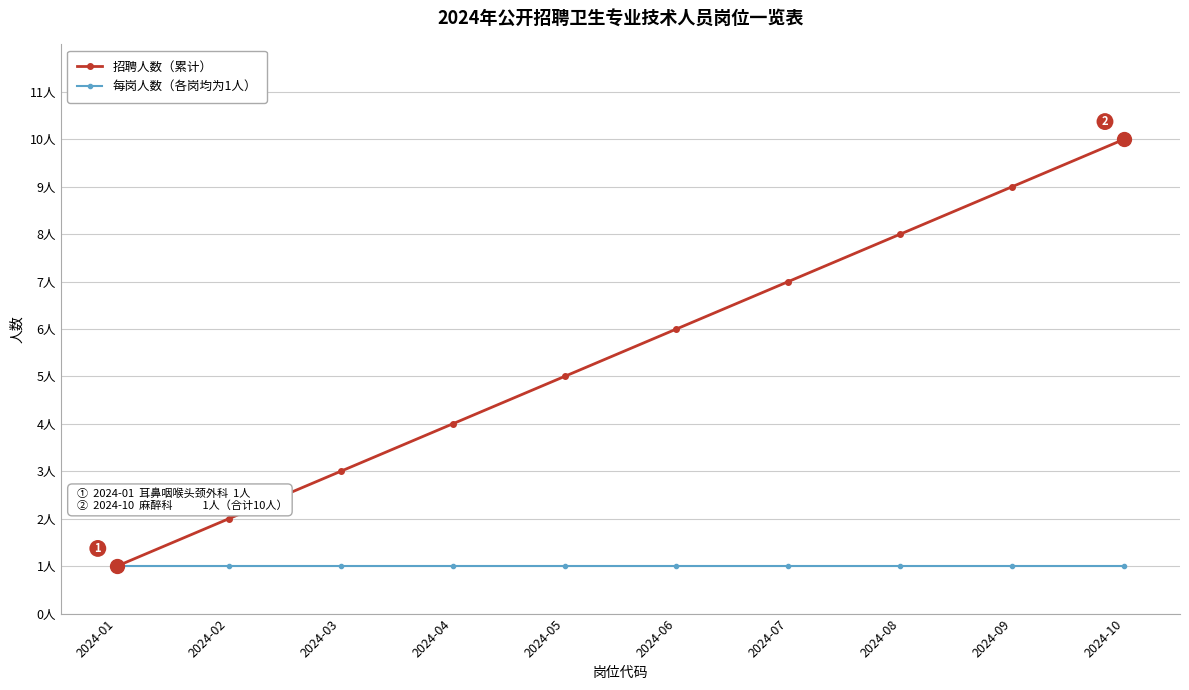

Which series has the largest range (max minus min)?

招聘人数（累计）